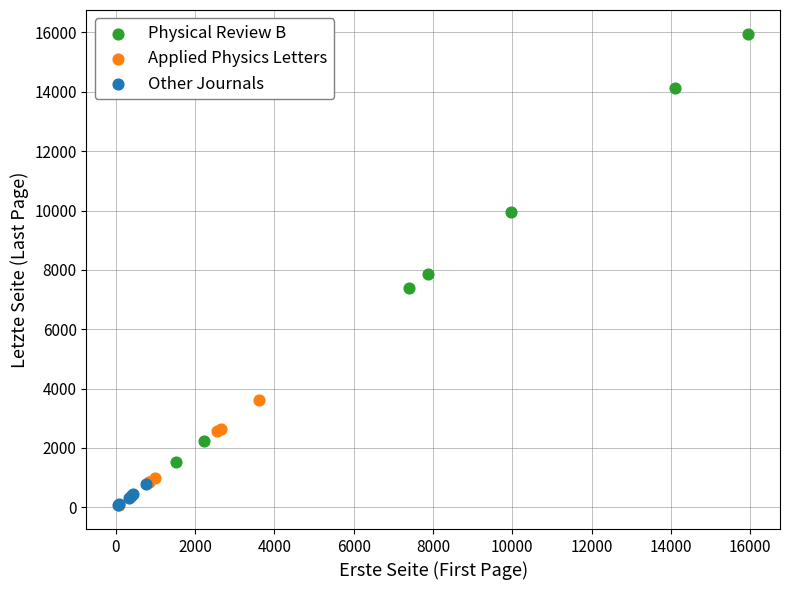

What are all the series names shown in the legend?

Physical Review B, Applied Physics Letters, Other Journals